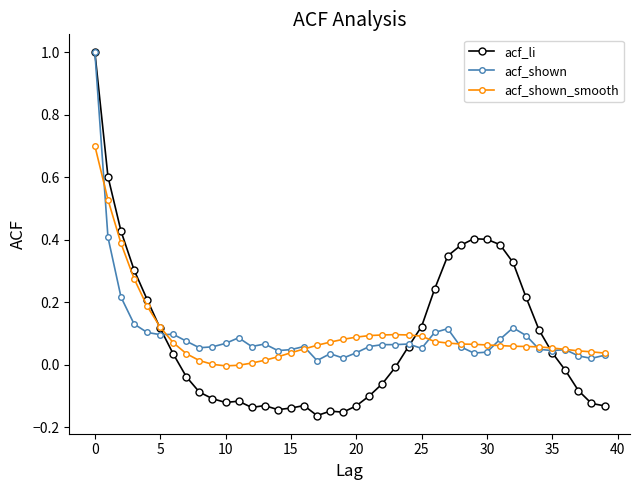

Count the number of data series in this chart.

3